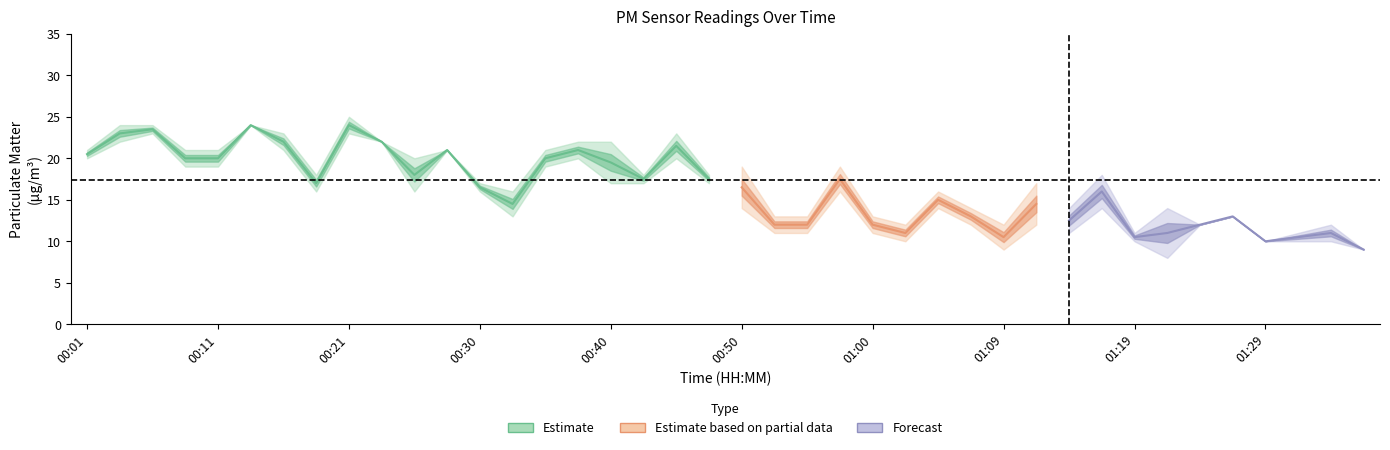

Rank the categories by P1 value from lowest to highest.

01:36, 01:29, 01:19, 01:31, 01:02, 01:09, 01:24, 01:33, 00:52, 00:55, 01:00, 01:26, 01:07, 01:14, 01:21, 00:33, 01:04, 00:30, 01:12, 00:18, 00:43, 00:47, 01:16, 00:50, 00:57, 00:26, 00:01, 00:09, 00:11, 00:28, 00:35, 00:23, 00:38, 00:40, 00:16, 00:45, 00:04, 00:06, 00:13, 00:21